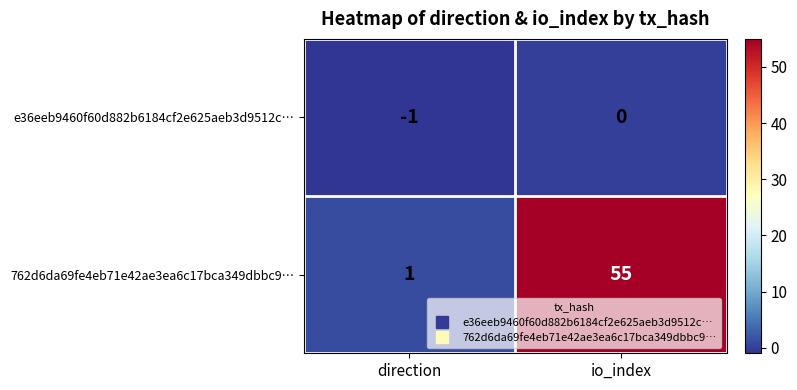

Reading left to right, what are all the values shown in this chart?

e36eeb9460f60d882b6184cf2e625aeb3d9512c…: direction=-1	io_index=0
762d6da69fe4eb71e42ae3ea6c17bca349dbbc9…: direction=1	io_index=55